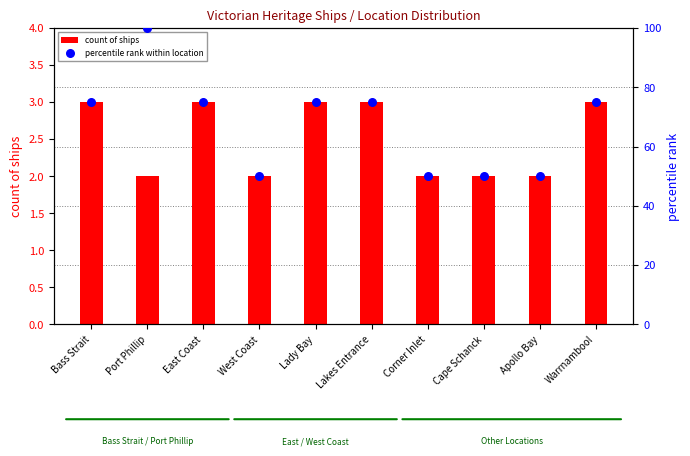

Is the value of count of ships at Cape Schanck greater than the value of percentile rank within location at Bass Strait?

No